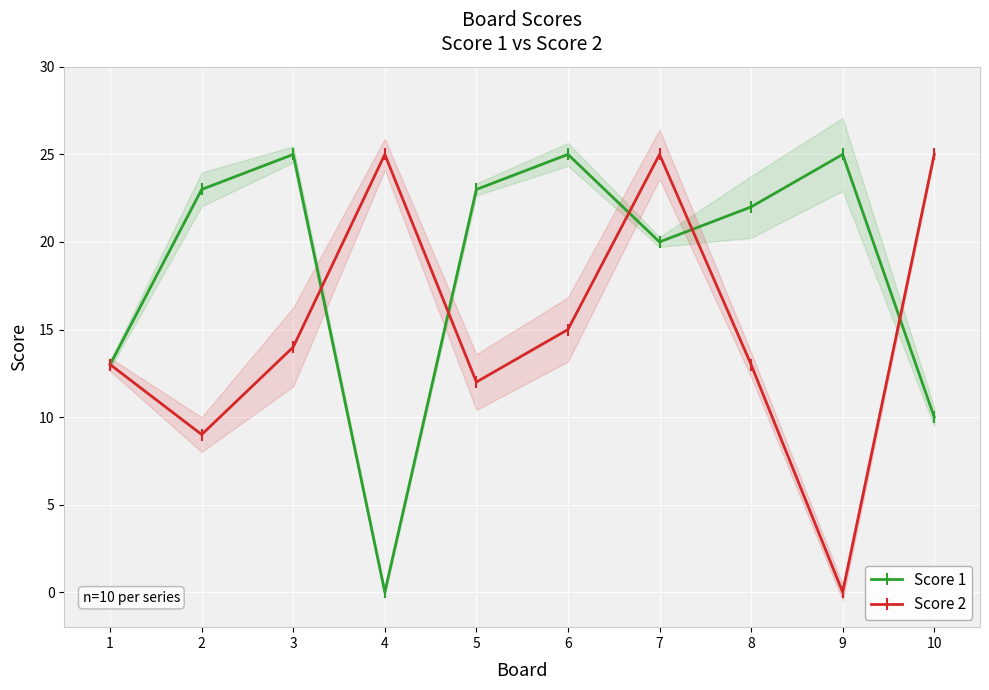

Where is Score 1 nearest to the value 12?

1